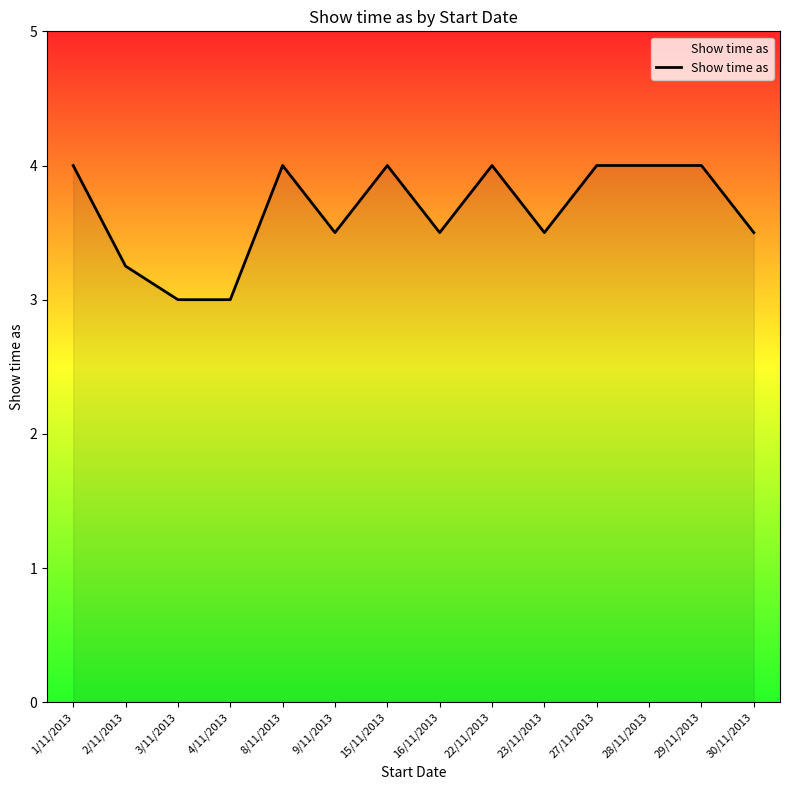

Where is the first local maximum?

8/11/2013